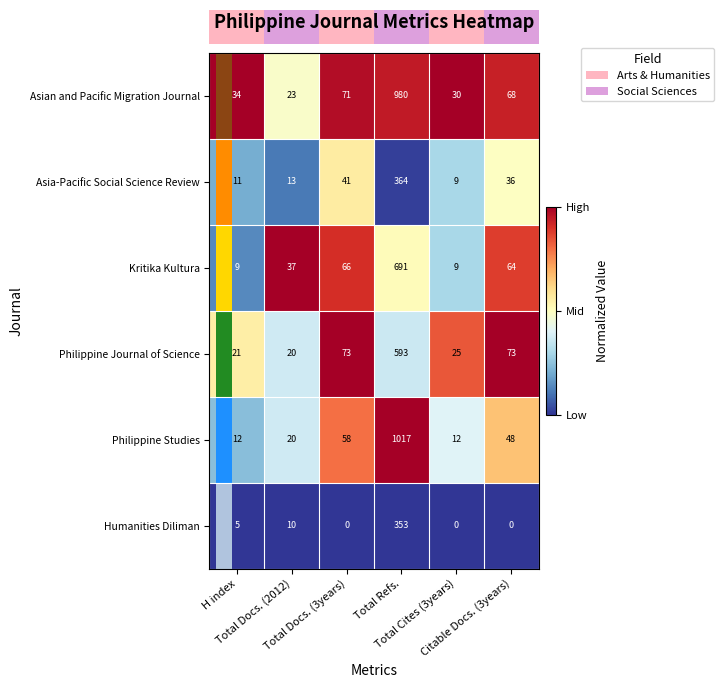

Which series has the largest total across all categories?

Asian and Pacific Migration Journal